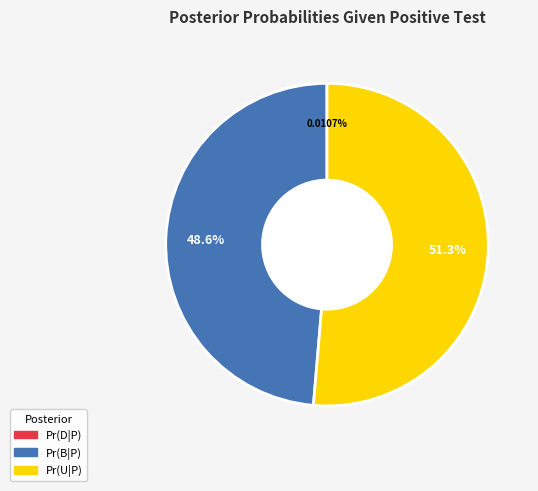

To the nearest percent, what portion does Pr(U|P) represent?

51%